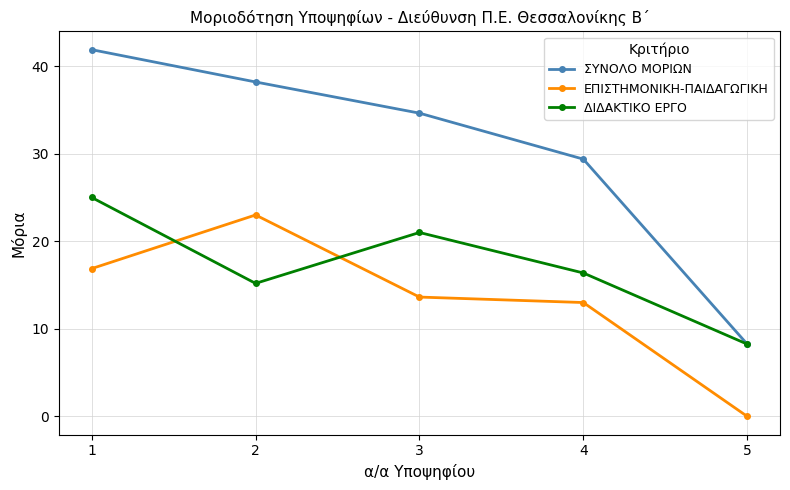

Rank the categories by ΕΠΙΣΤΗΜΟΝΙΚΗ-ΠΑΙΔΑΓΩΓΙΚΗ value from highest to lowest.

2, 1, 3, 4, 5